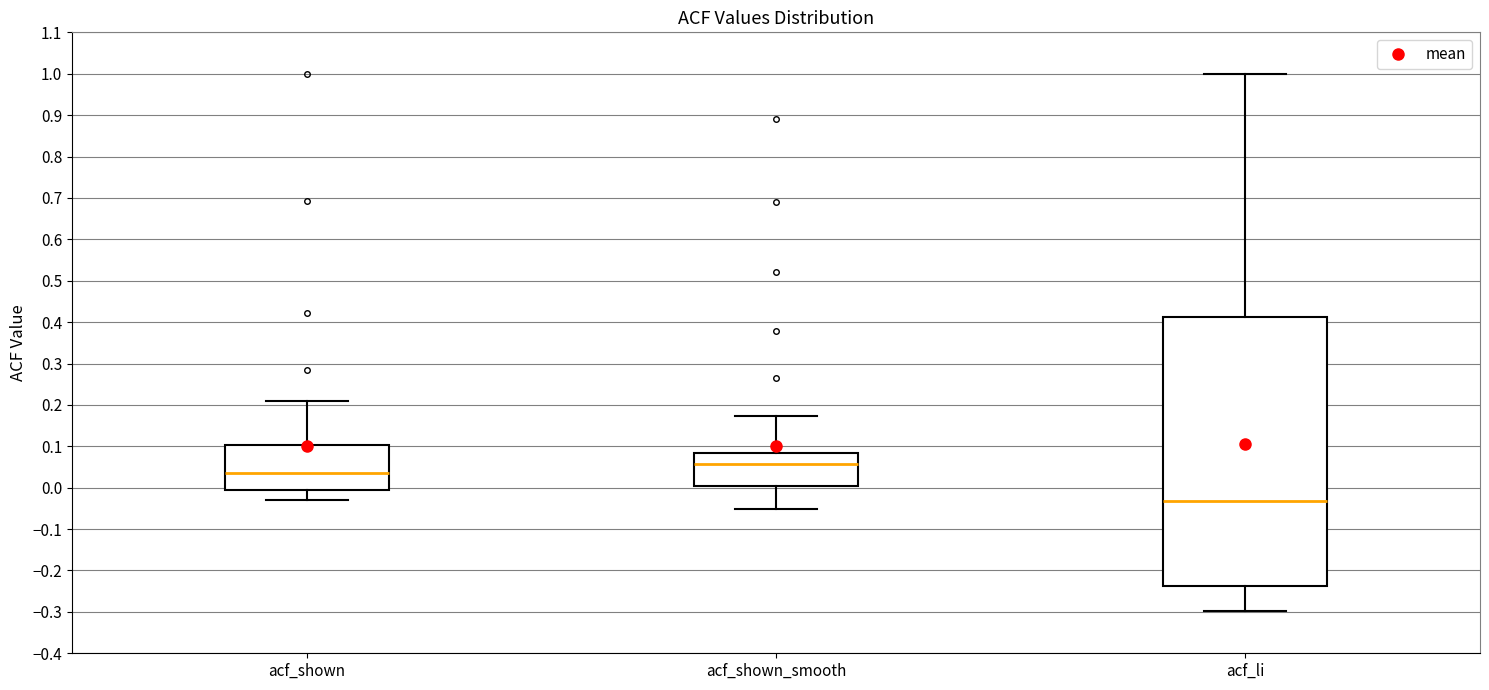

Which box's median line is the lowest?

acf_li